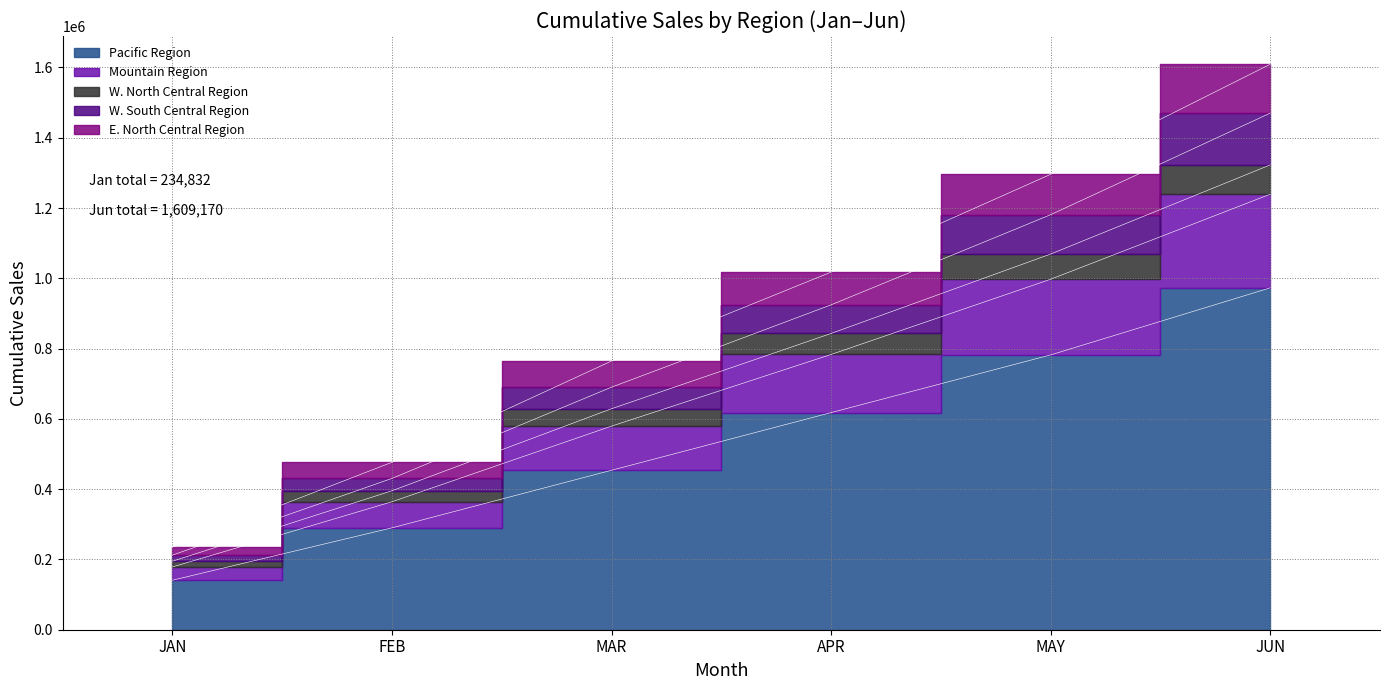

True or false: Pacific Region has more than 1 interior local peaks.

False